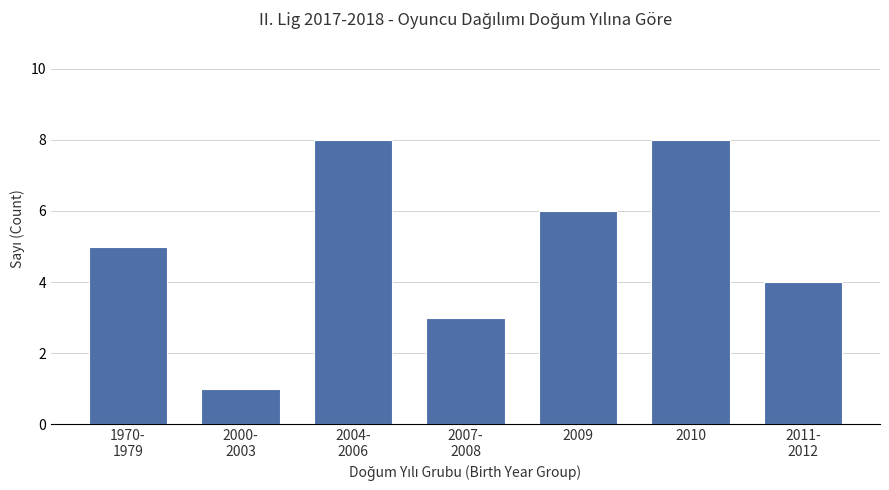

What is the sum of all values?

35